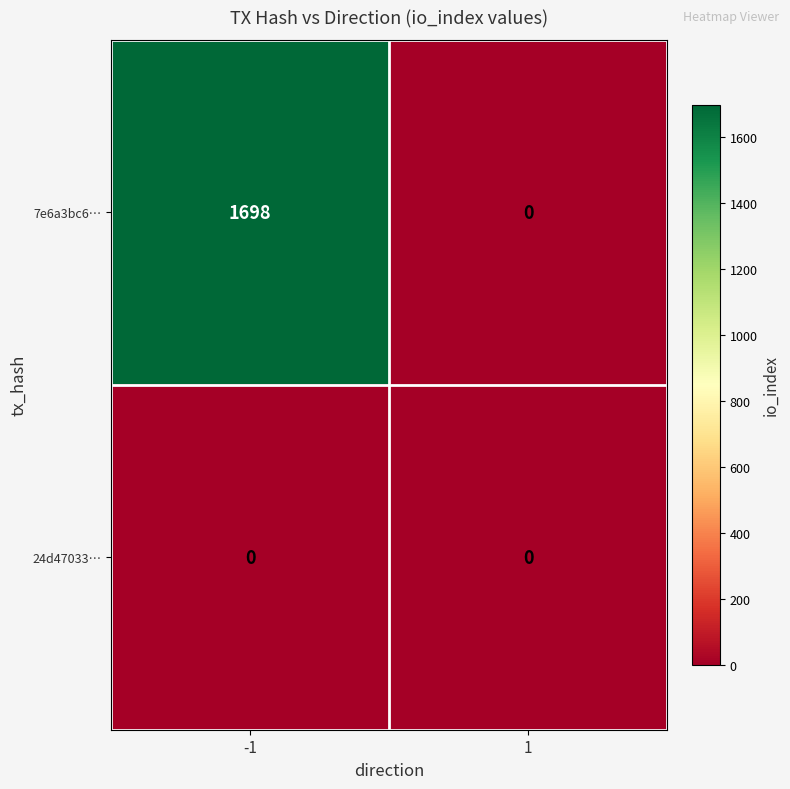

The value of 24d47033… at 1 is 0. True or false?

True